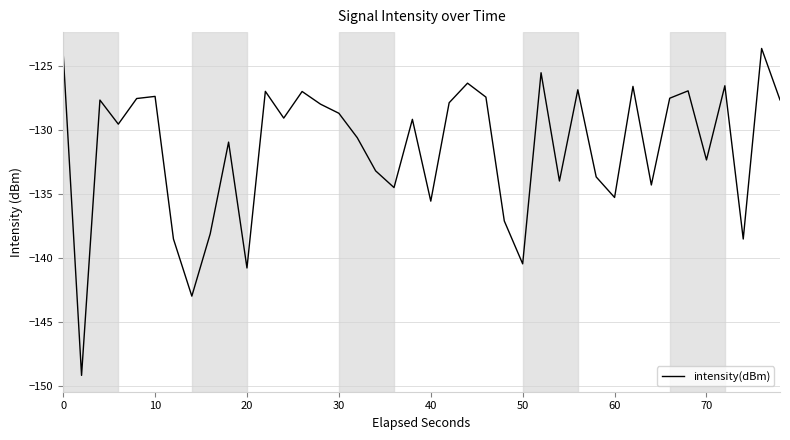

How many lines are shown in the chart?

1